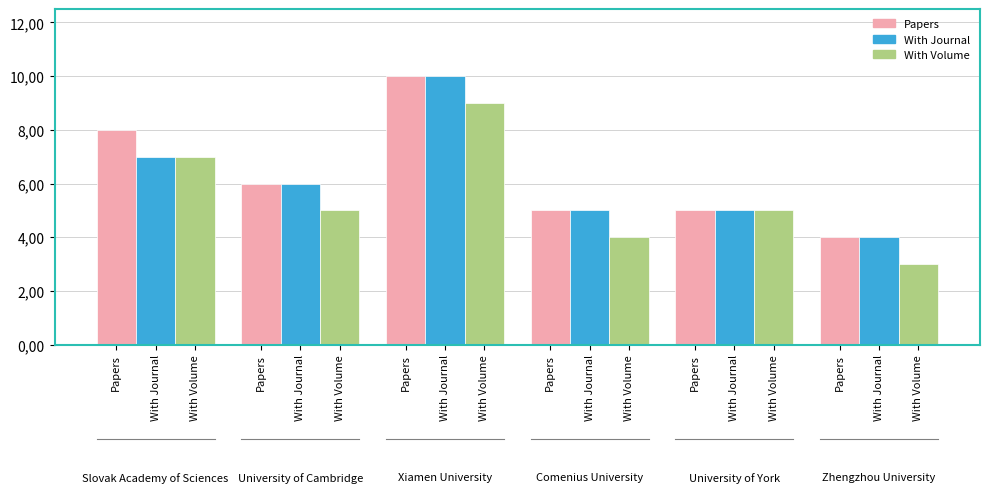

Read the With Journal value at 0.

7